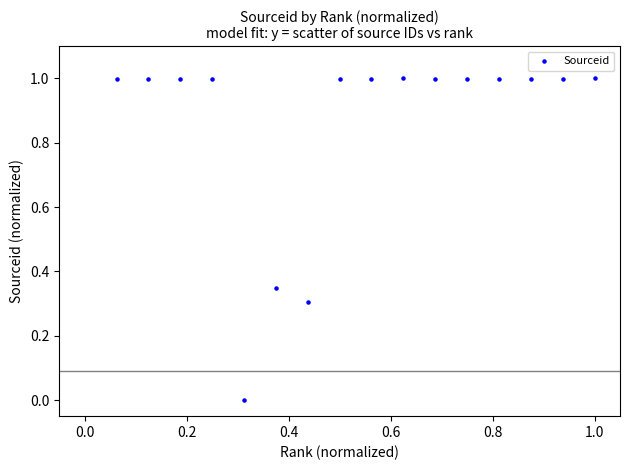

What is the range of Y values (max minus min)?

1.0